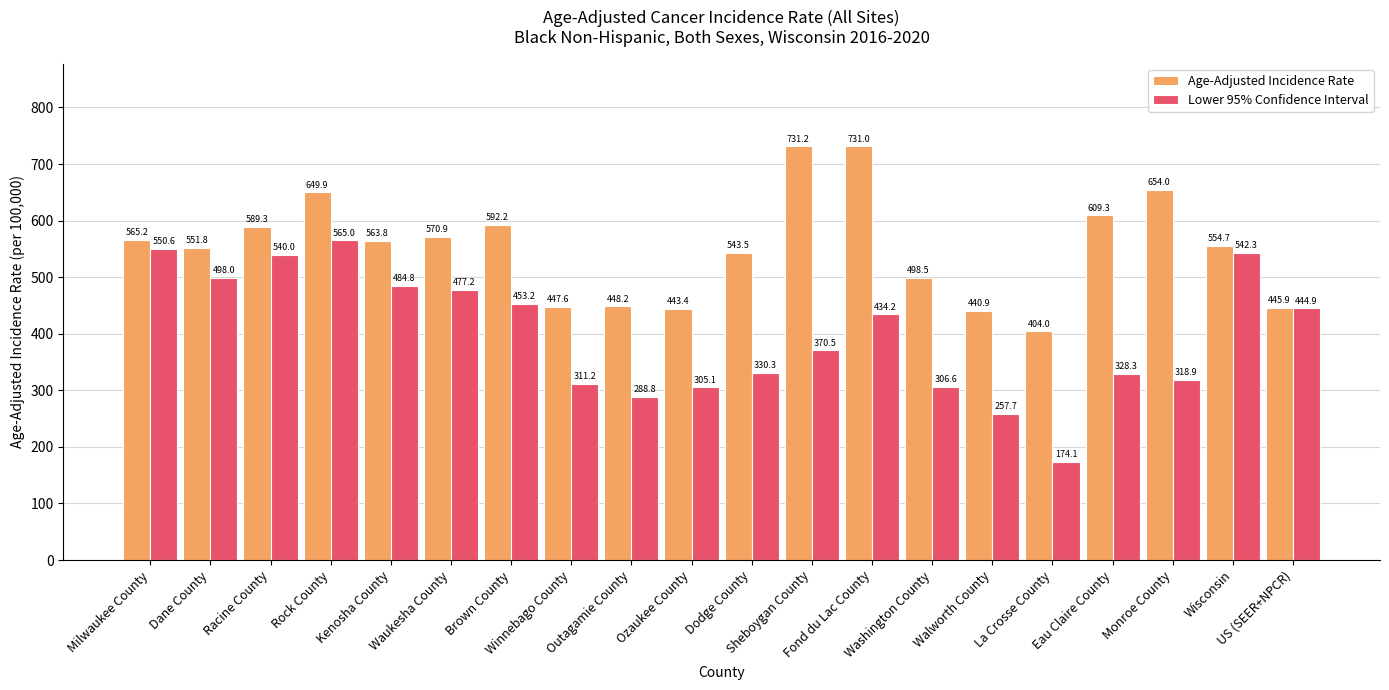

What is the difference between the maximum and minimum values in the Lower 95% Confidence Interval series?

390.9